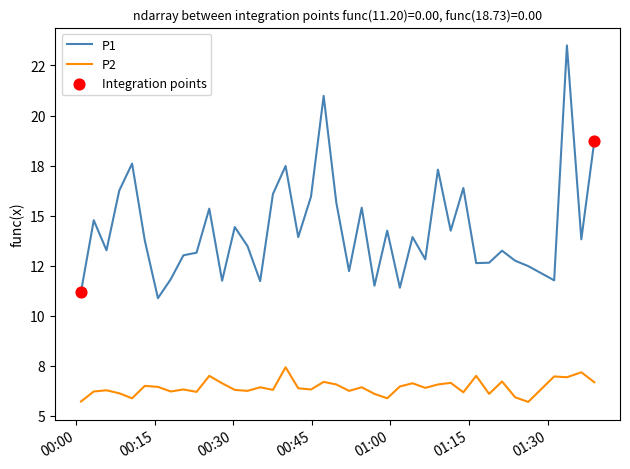

At how many categories does at least one series exceed 20?

2